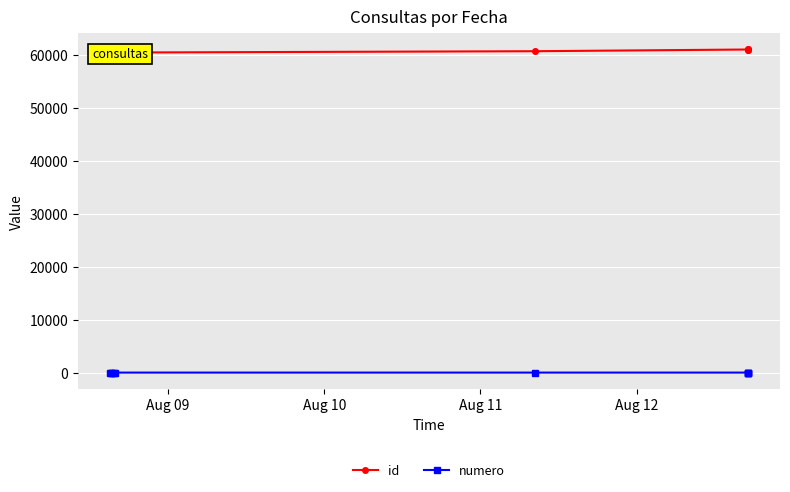

At how many categories does at least one series exceed 52874?

10